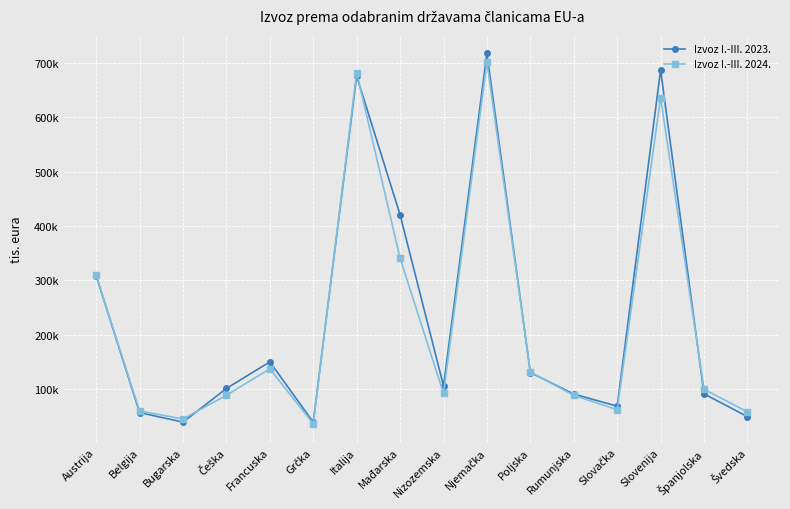

The Izvoz I.-III. 2024. series shows 36322 at Grčka. True or false?

True